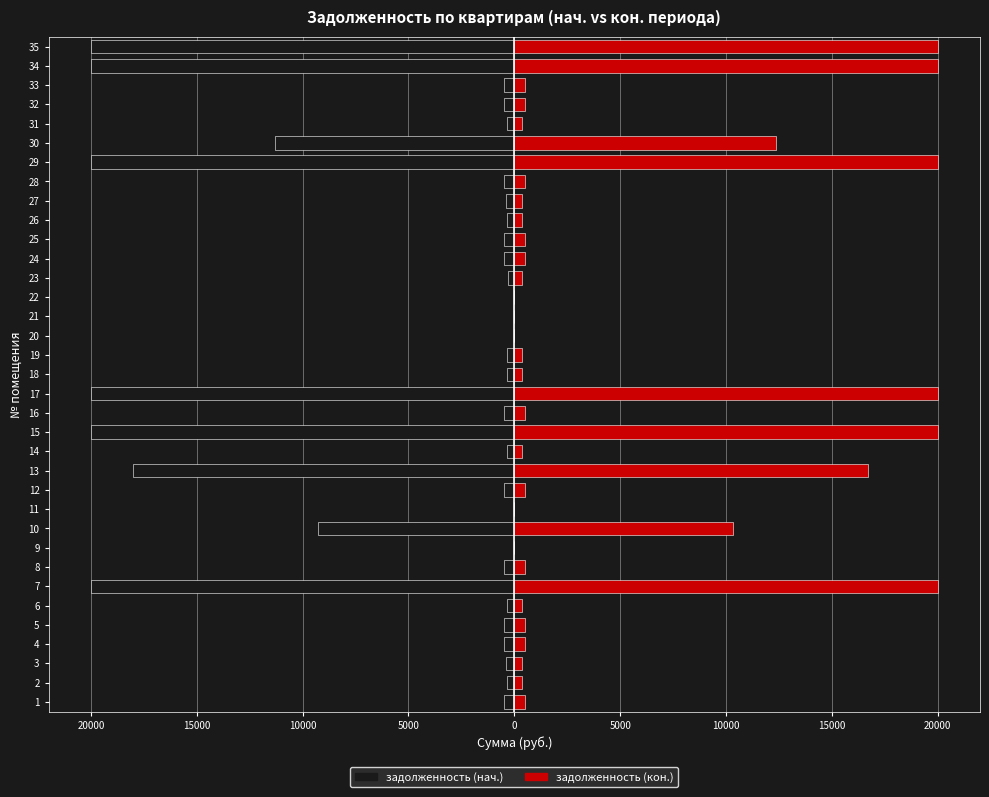

What are all the series names shown in the legend?

задолженность (нач.), задолженность (кон.)